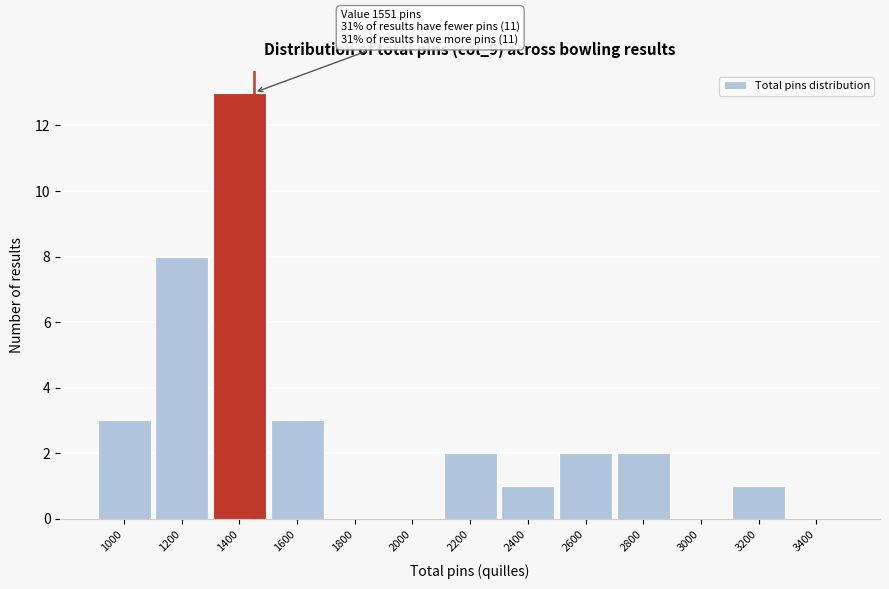

Reading left to right, what are all the values shown in this chart?

1000=3	1200=8	1400=13	1600=3	1800=0	2000=0	2200=2	2400=1	2600=2	2800=2	3000=0	3200=1	3400=0